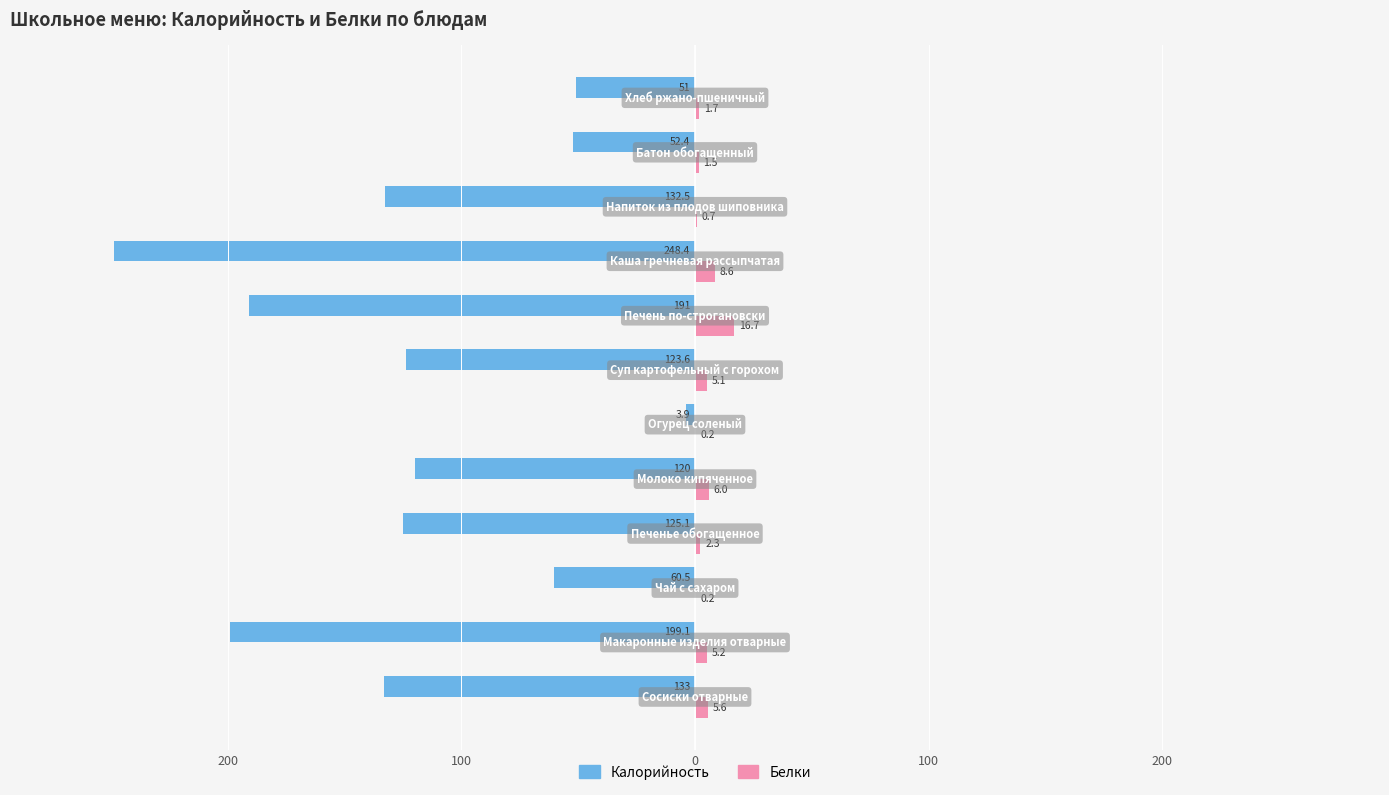

Reading left to right, list all the values displayed in this chart.

Калорийность: -133.0	-199.1	-60.5	-125.1	-120.0	-3.9	-123.6	-191.0	-248.4	-132.5	-52.4	-51.0
Белки: 5.6	5.2	0.2	2.3	6.0	0.2	5.1	16.7	8.6	0.7	1.5	1.7